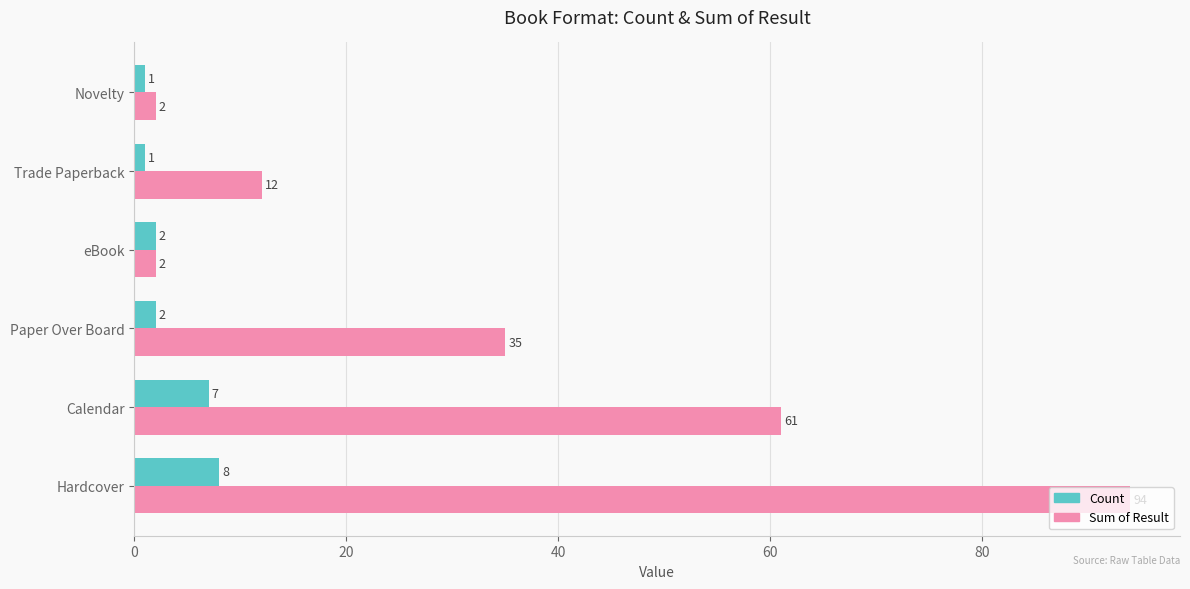

What is the highest value of the Sum of Result series?

94